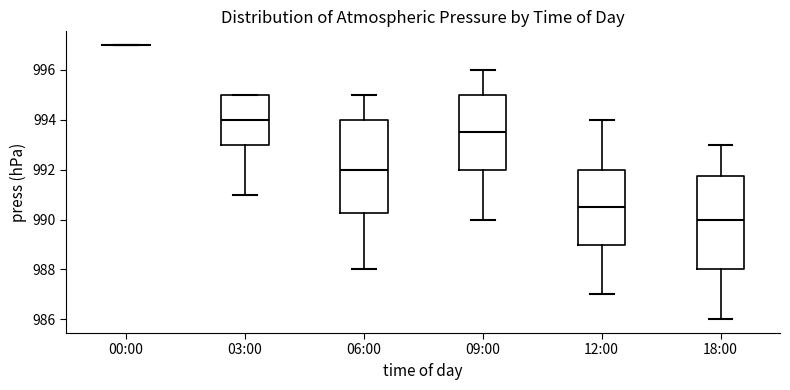

Reading left to right, transcribe this box plot: for each box, give where its median line is, the range the box spans, and where its two whiskers end, as read against the y-axis. The values are not printed on the chart, so give them approximately, as read against the axis.

00:00: box collapsed to a line at 997.0, whiskers 997.0 to 997.0
03:00: median 994.0, box 993.0 to 995.0, whiskers 991.0 to 995.0
06:00: median 992.0, box 990.2 to 994.0, whiskers 988.0 to 995.0
09:00: median 993.6, box 992.0 to 995.0, whiskers 990.0 to 996.0
12:00: median 990.6, box 989.0 to 992.0, whiskers 987.0 to 994.0
18:00: median 990.0, box 988.0 to 991.8, whiskers 986.0 to 993.0